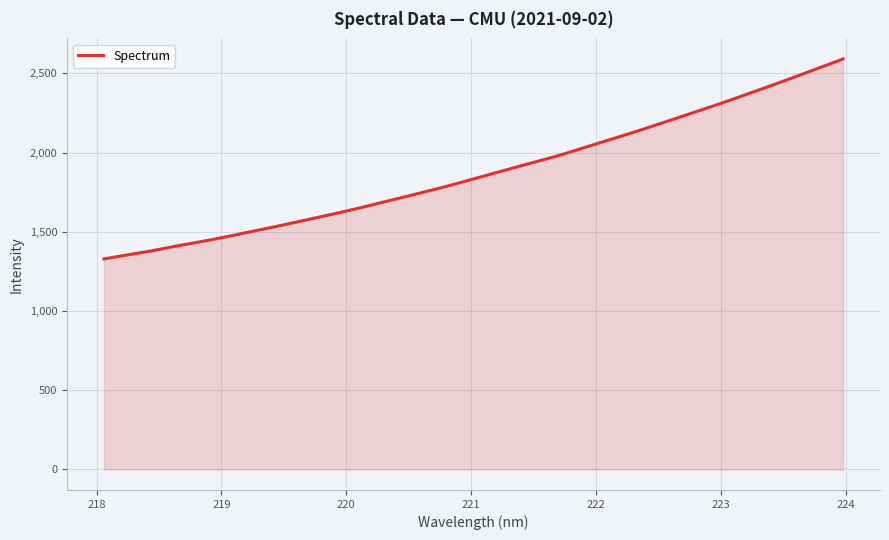

What is the maximum value shown in the chart?

2591.3